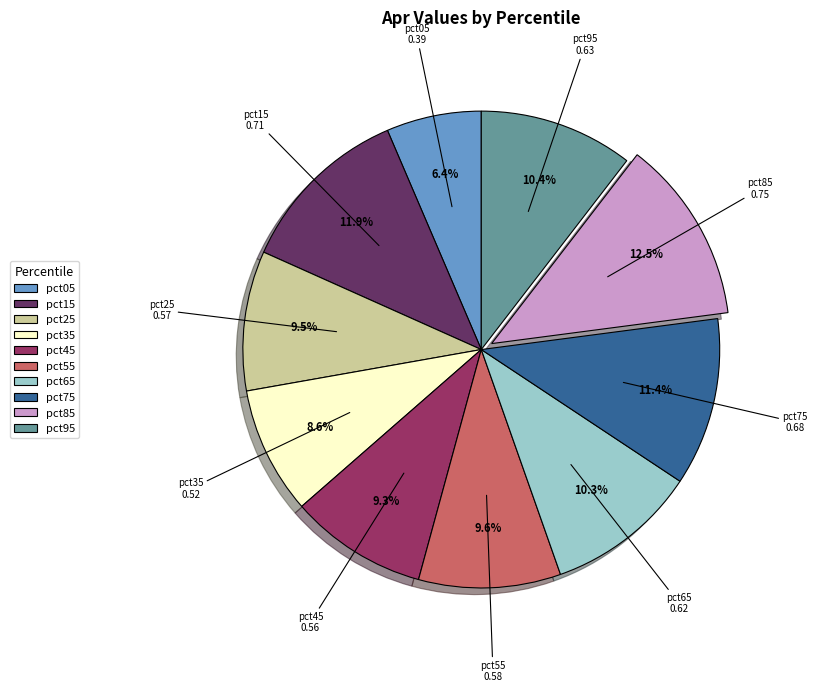

Which has a higher value, pct25 or pct85?

pct85